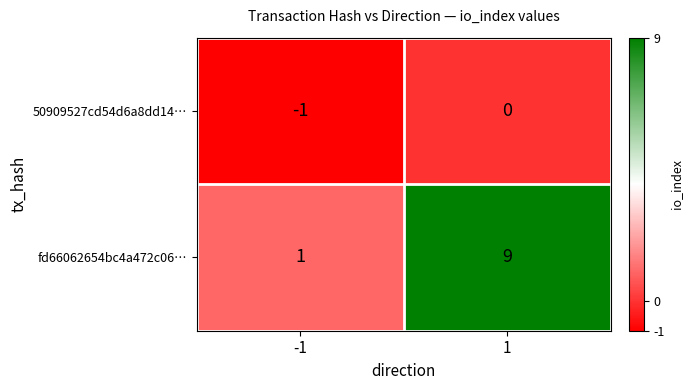

What is the sum of the fd66062654bc4a472c06… values at 1 and -1?

10